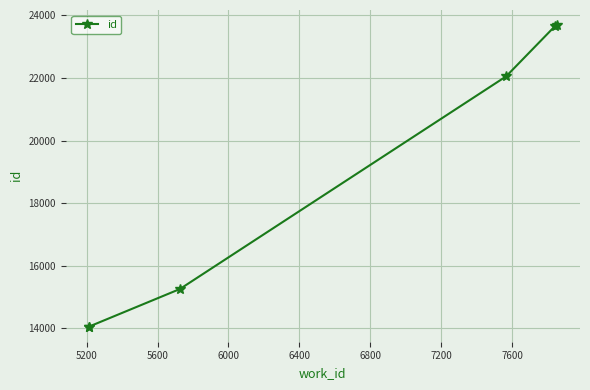

True or false: there are more than 2 points higher than both neighbors.

False